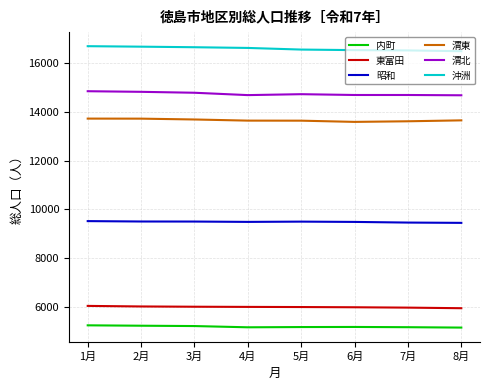

Is the value of 沖洲 at 3月 greater than the value of 昭和 at 8月?

Yes